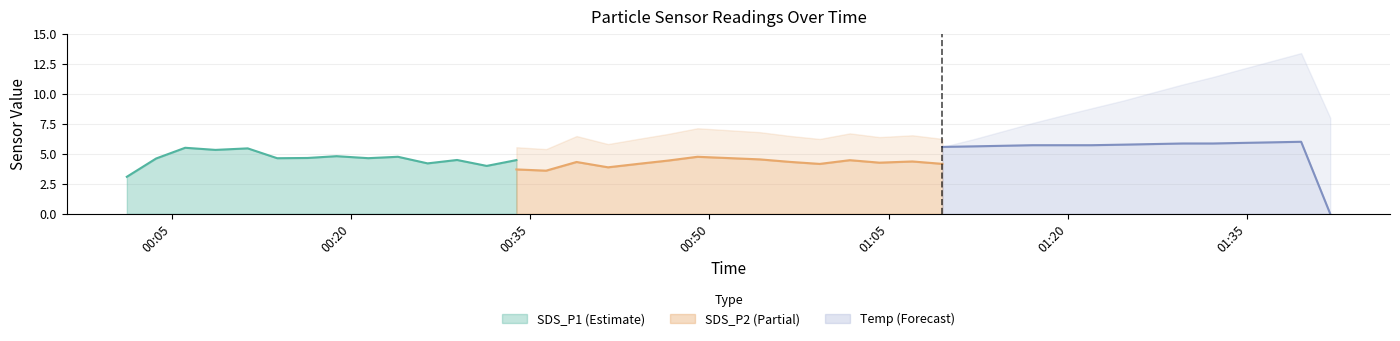

What is the label of the 11th point from the left?

2023/10/19 00:26:25